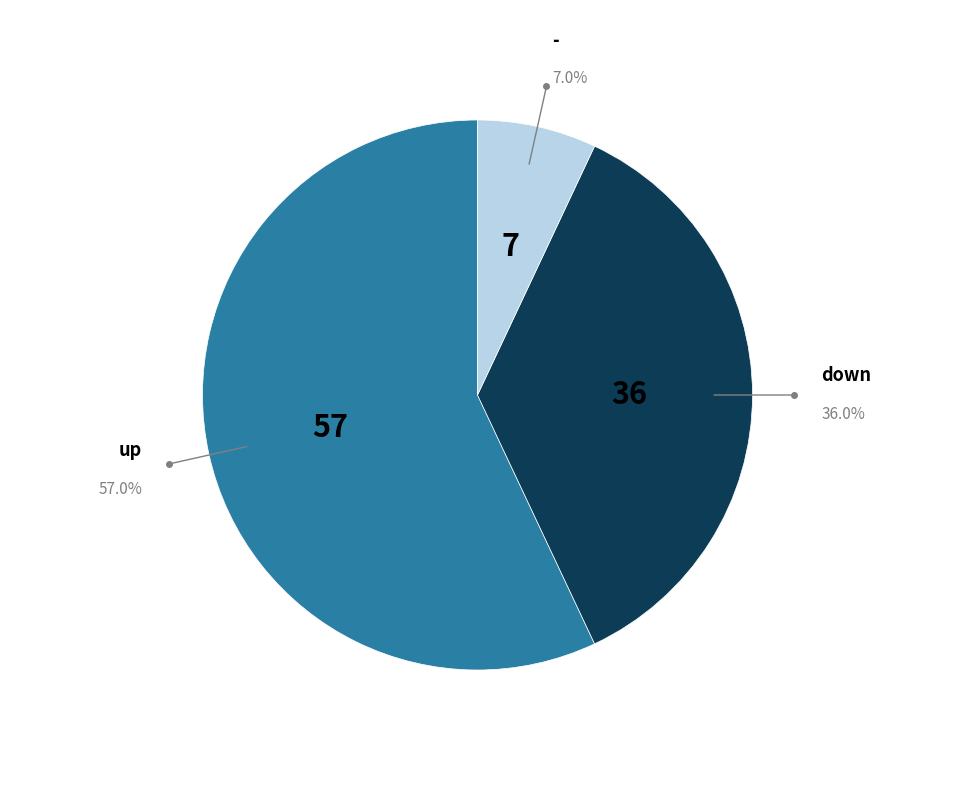

What percentage do - and down together represent?

43.0%